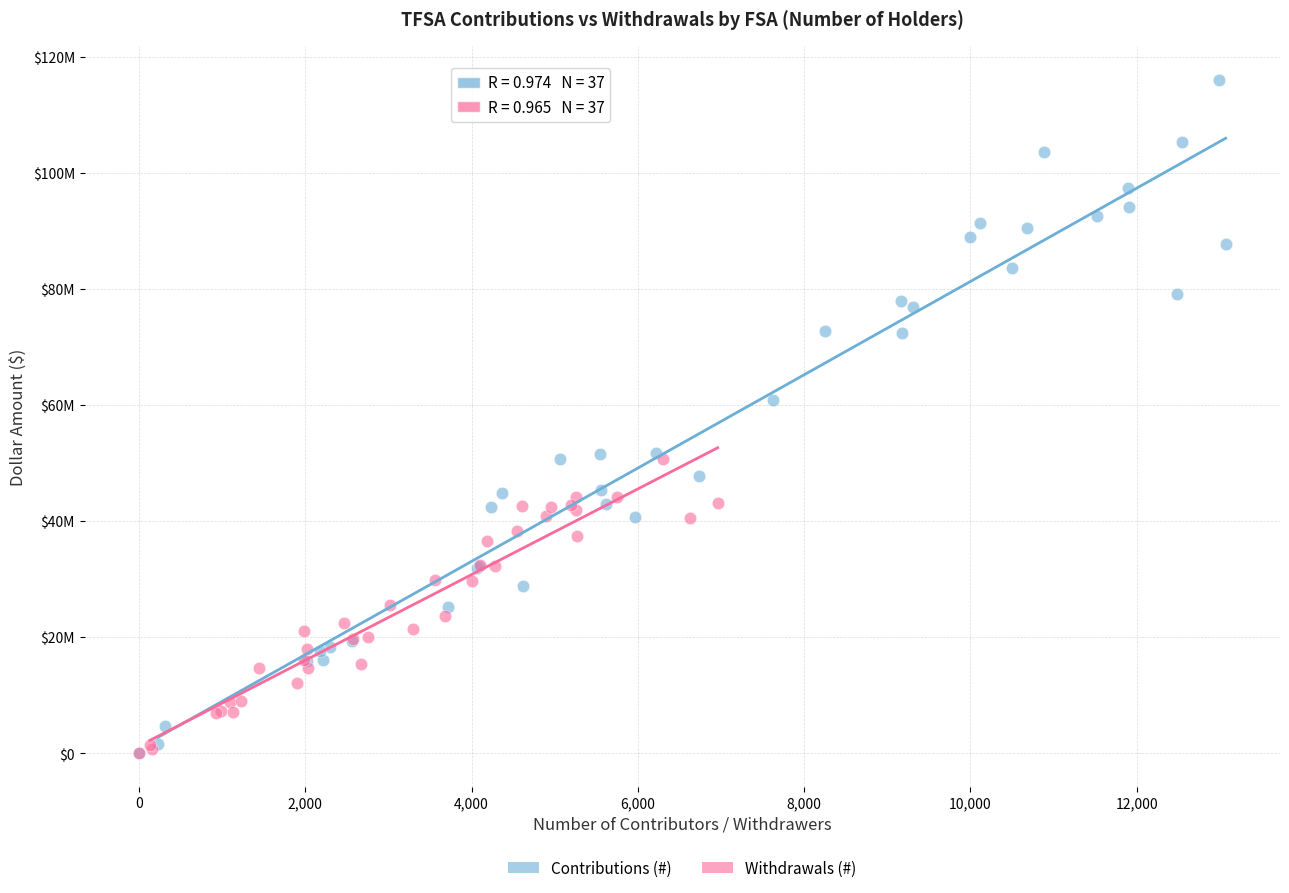

Which series contains the highest Y value?

Contributions (#)